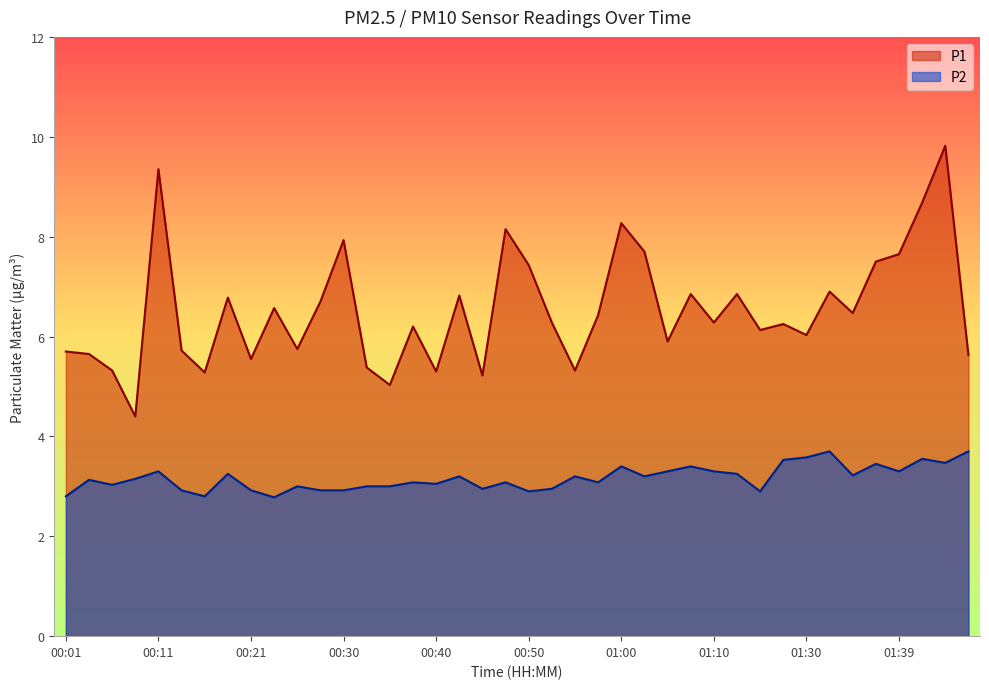

List the series in order of their peak value, highest first.

P1, P2